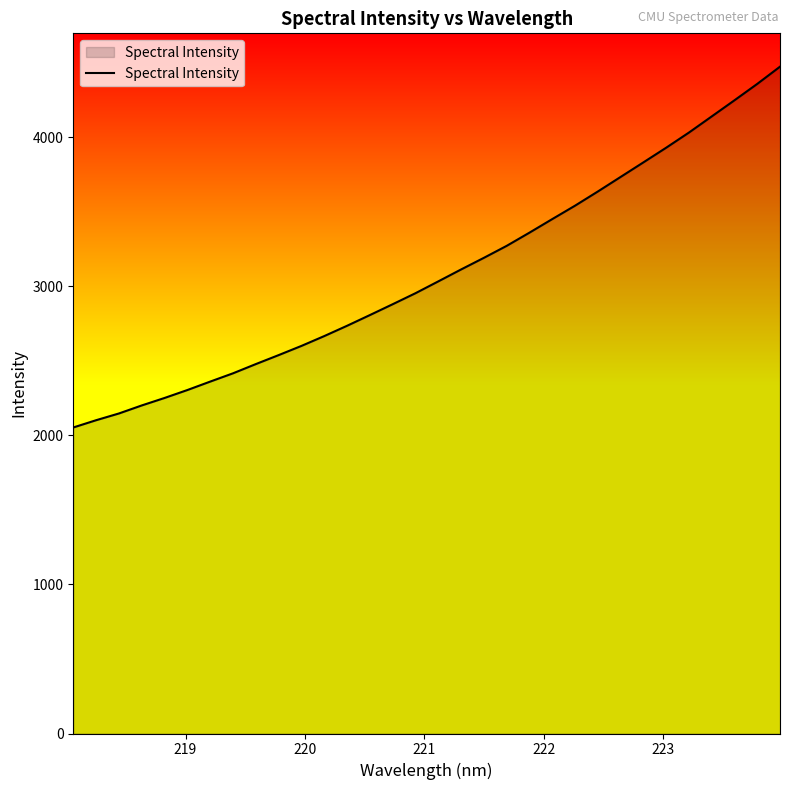

What is the smallest value displayed?

2053.1